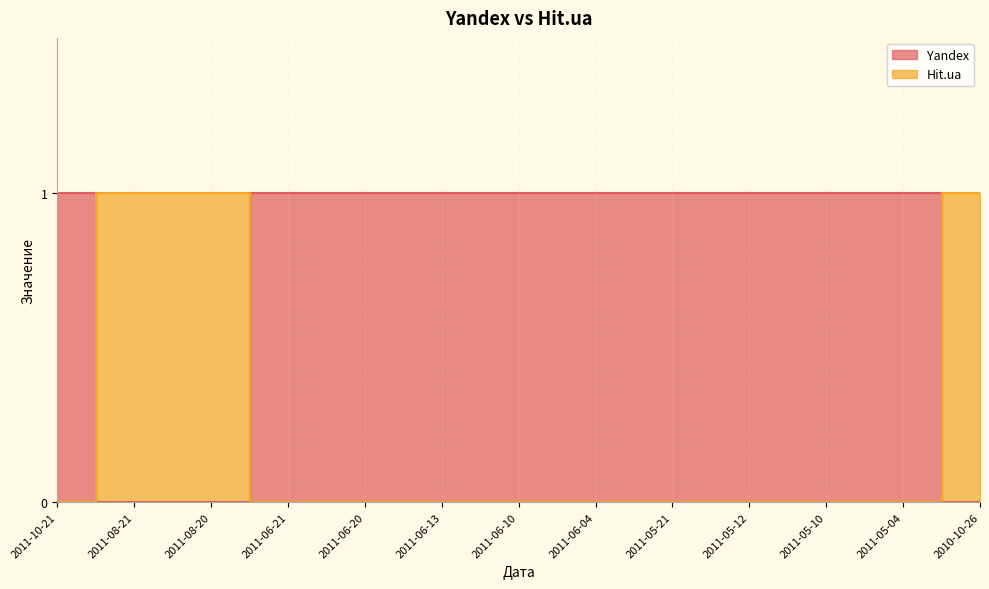

What position from the right is 2011-06-10?

7